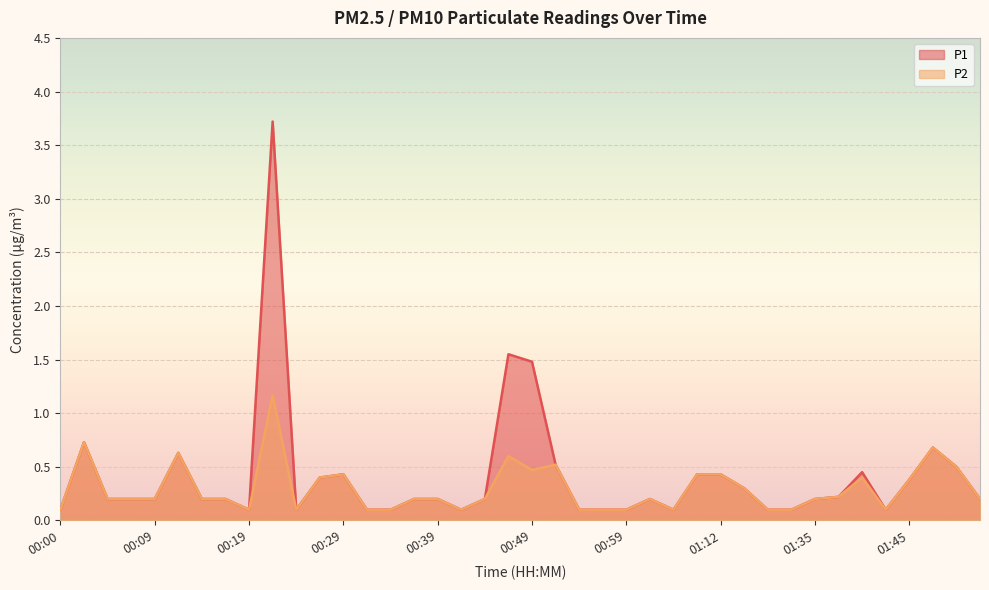

How many distinct data groups are displayed?

2